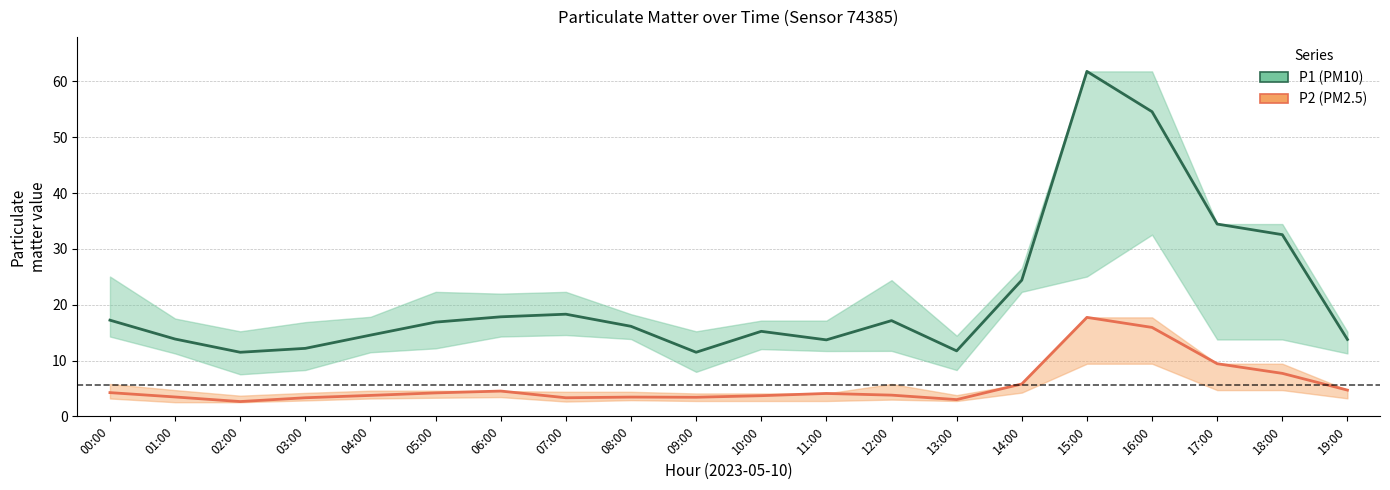

True or false: P1 (PM10) and P2 (PM2.5) cross at least once.

False